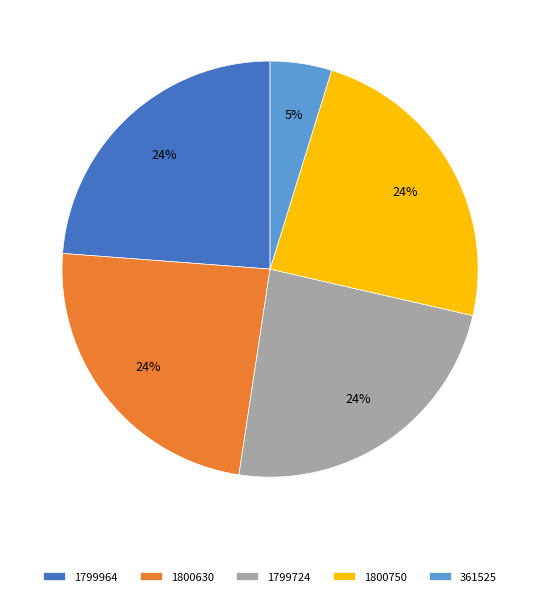

Approximately how many times larger is the value at 1799964 compared to 1800750?

1.0